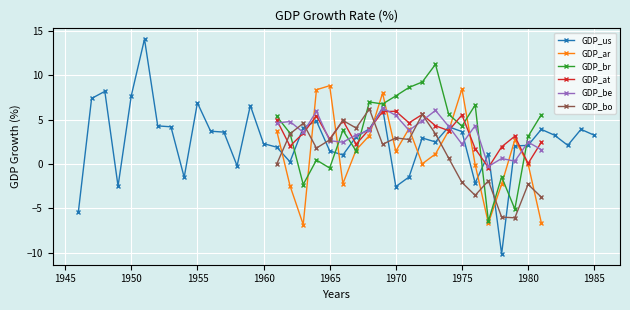

True or false: GDP_be has more than 0 interior local peaks.

True